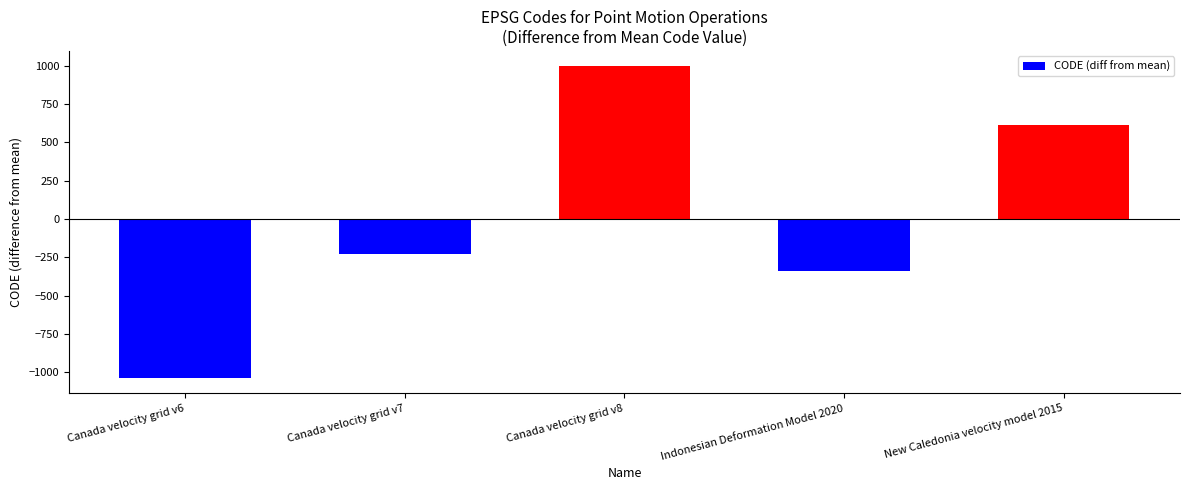

The chart shows a value of -337.8 at Indonesian Deformation Model 2020. True or false?

True